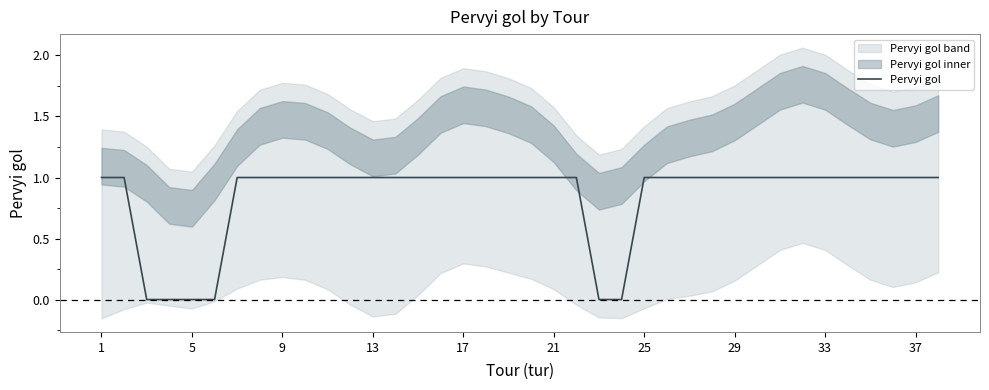

Does the chart have visible grid lines?

No